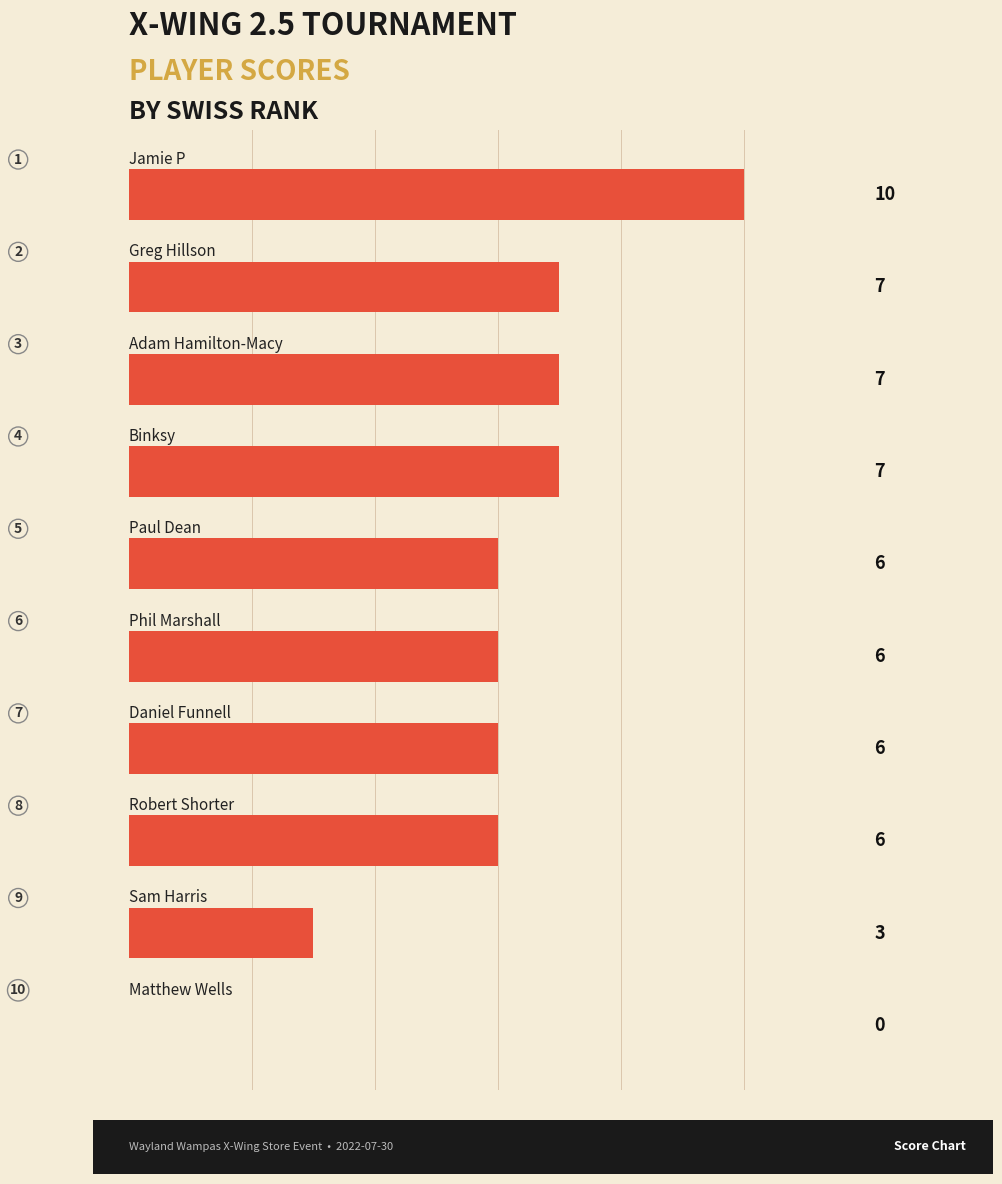

Are the bars horizontal?

Yes